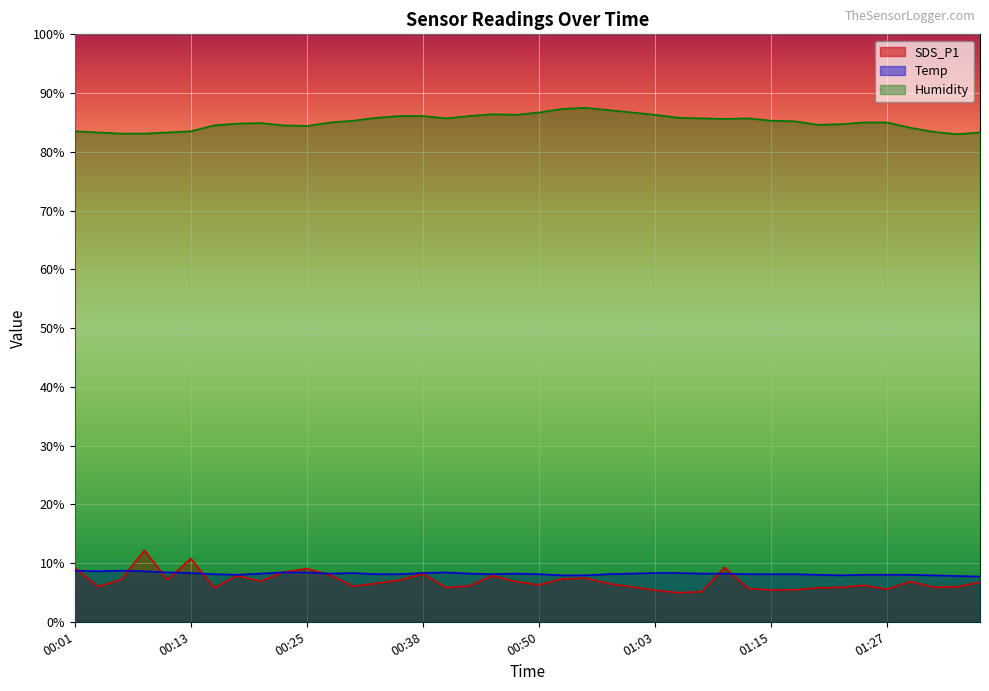

What is the total value across all series at 00:23?

101.3